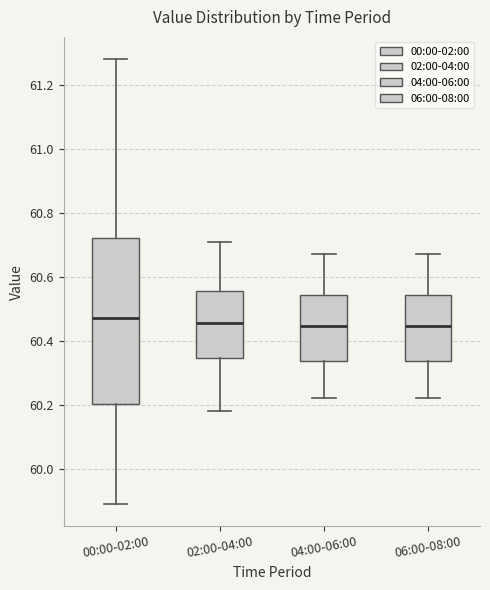

Reading left to right, transcribe this box plot: for each box, give where its median line is, the range the box spans, and where its two whiskers end, as read against the y-axis. The values are not printed on the chart, so give them approximately, as read against the axis.

00:00-02:00: median 60.48, box 60.20 to 60.72, whiskers 59.90 to 61.28
02:00-04:00: median 60.46, box 60.34 to 60.56, whiskers 60.18 to 60.72
04:00-06:00: median 60.44, box 60.34 to 60.54, whiskers 60.22 to 60.68
06:00-08:00: median 60.44, box 60.34 to 60.54, whiskers 60.22 to 60.68